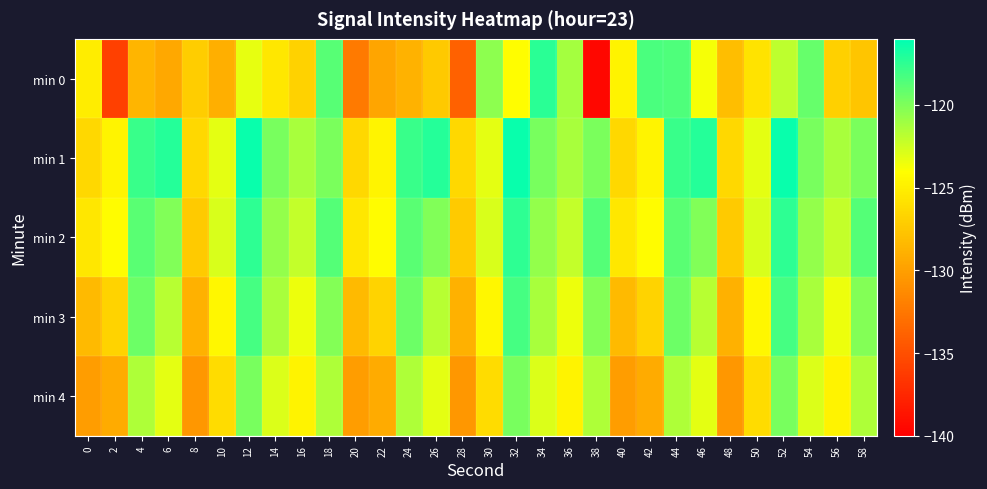

Reading left to right, what are all the values shown in this chart?

min 0: 0=-125.1	2=-135.9	4=-128.6	6=-129.5	8=-127.1	10=-129.0	12=-123.3	14=-125.5	16=-126.8	18=-118.8	20=-132.2	22=-129.6	24=-128.8	26=-127.4	28=-133.9	30=-120.4	32=-124.1	34=-117.4	36=-121.2	38=-139.5	40=-124.8	42=-118.4	44=-118.5	46=-123.8	48=-128.0	50=-125.7	52=-122.0	54=-119.2	56=-127.0	58=-127.6
min 1: 0=-126.4	2=-124.7	4=-117.8	6=-117.2	8=-126.4	10=-123.1	12=-116.3	14=-119.8	16=-121.3	18=-119.9	20=-126.4	22=-124.7	24=-117.8	26=-117.2	28=-126.4	30=-123.1	32=-116.3	34=-119.8	36=-121.3	38=-119.9	40=-126.4	42=-124.7	44=-117.8	46=-117.2	48=-126.4	50=-123.1	52=-116.3	54=-119.8	56=-121.3	58=-119.9
min 2: 0=-125.5	2=-124.2	4=-118.9	6=-120.1	8=-127.3	10=-122.8	12=-117.5	14=-120.6	16=-122.1	18=-118.7	20=-125.5	22=-124.2	24=-118.9	26=-120.1	28=-127.3	30=-122.8	32=-117.5	34=-120.6	36=-122.1	38=-118.7	40=-125.5	42=-124.2	44=-118.9	46=-120.1	48=-127.3	50=-122.8	52=-117.5	54=-120.6	56=-122.1	58=-118.7
min 3: 0=-128.3	2=-126.7	4=-119.4	6=-121.8	8=-128.9	10=-124.5	12=-118.2	14=-121.3	16=-123.5	18=-120.2	20=-128.3	22=-126.7	24=-119.4	26=-121.8	28=-128.9	30=-124.5	32=-118.2	34=-121.3	36=-123.5	38=-120.2	40=-128.3	42=-126.7	44=-119.4	46=-121.8	48=-128.9	50=-124.5	52=-118.2	54=-121.3	56=-123.5	58=-120.2
min 4: 0=-130.1	2=-129.3	4=-121.5	6=-123.2	8=-130.5	10=-126.2	12=-119.8	14=-122.9	16=-124.8	18=-121.5	20=-130.1	22=-129.3	24=-121.5	26=-123.2	28=-130.5	30=-126.2	32=-119.8	34=-122.9	36=-124.8	38=-121.5	40=-130.1	42=-129.3	44=-121.5	46=-123.2	48=-130.5	50=-126.2	52=-119.8	54=-122.9	56=-124.8	58=-121.5